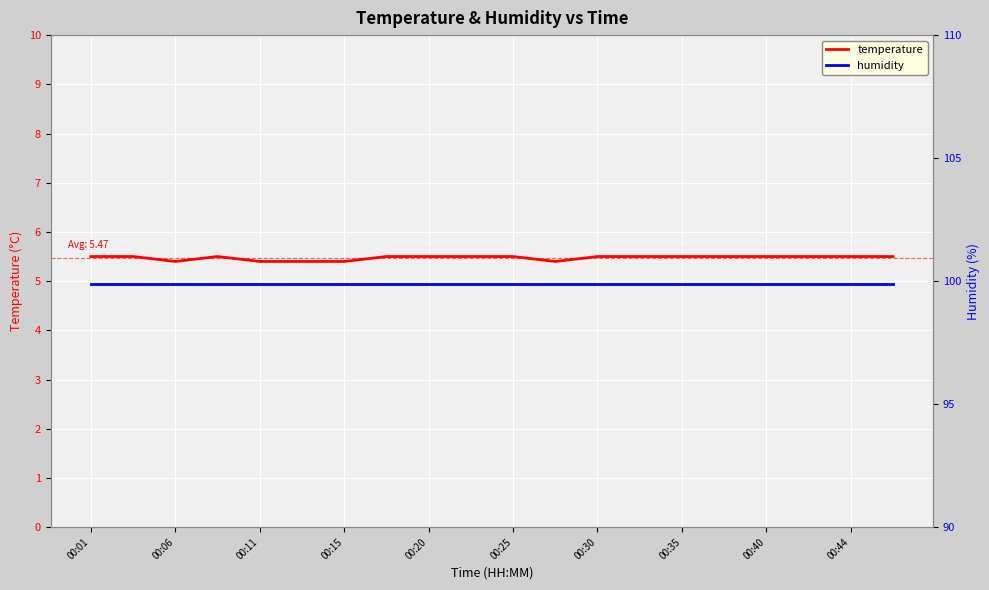

Rank the series at 13 from highest to lowest value.

humidity, temperature